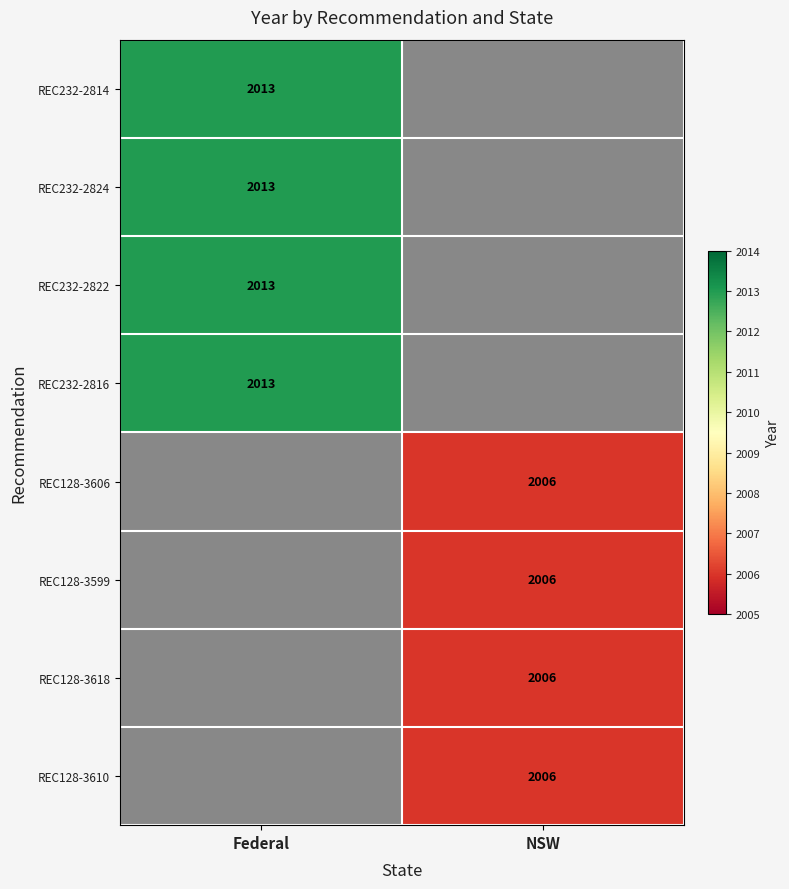

At how many categories does at least one series exceed 2007?

1